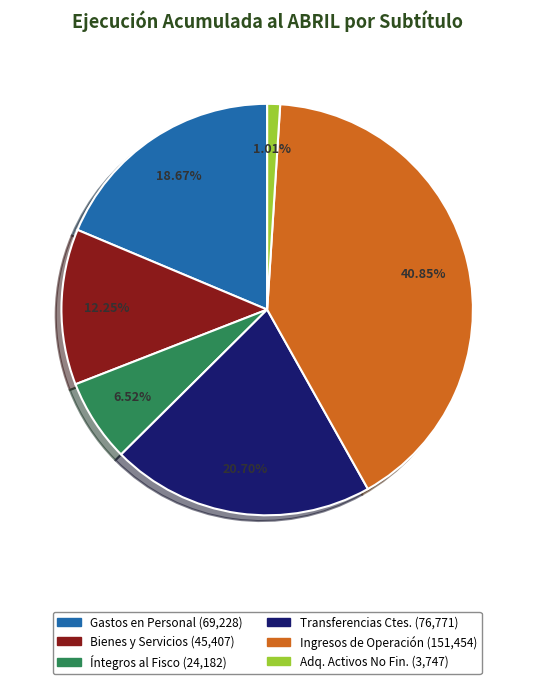

Is there any slice that represents more than half of the pie?

No